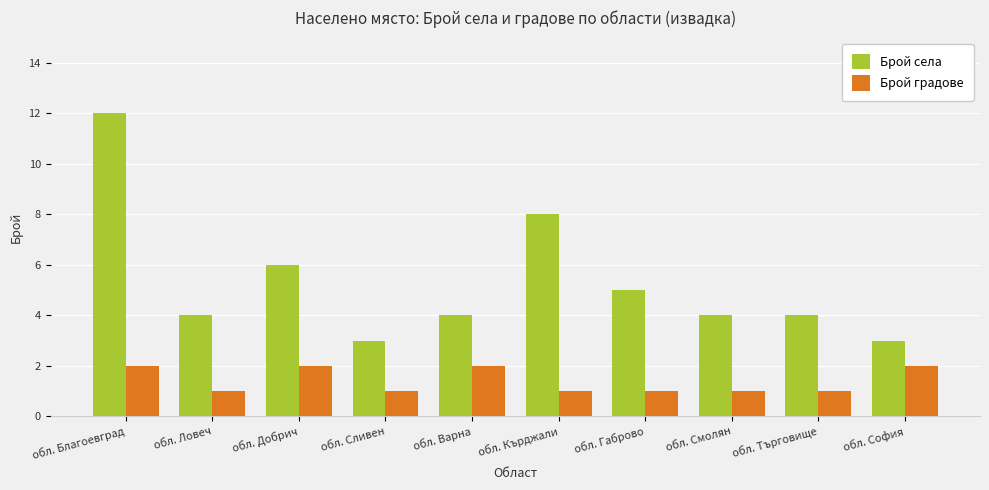

What are all the series names shown in the legend?

Брой села, Брой градове